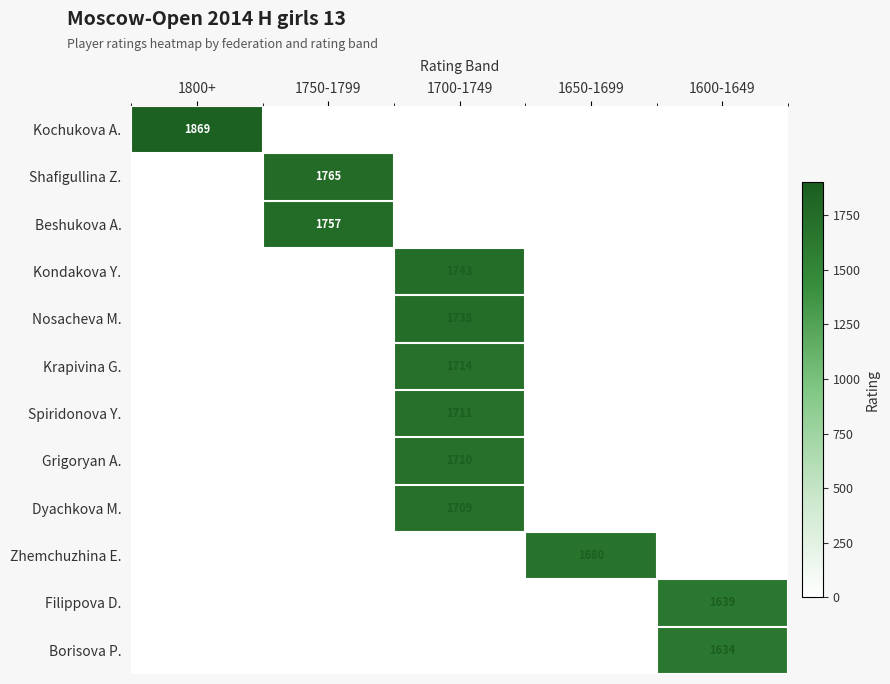

The value of Borisova P. at 1600-1649 is 1634. True or false?

True